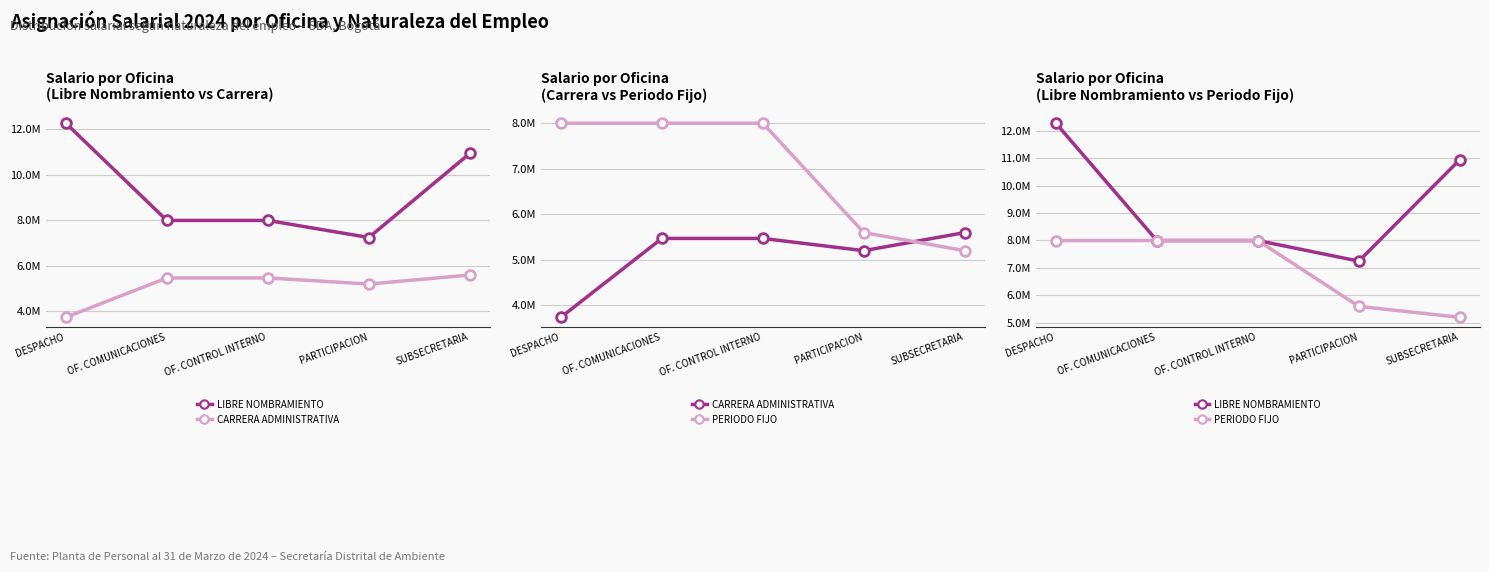

Reading left to right, what are all the values shown in this chart?

LIBRE NOMBRAMIENTO: 12274085	7996220	7996220	7245334	10945713
CARRERA ADMINISTRATIVA: 3735415	5466775	5466775	5198047	5595190
PERIODO FIJO: 7996220	7996220	7996220	5595190	5198047